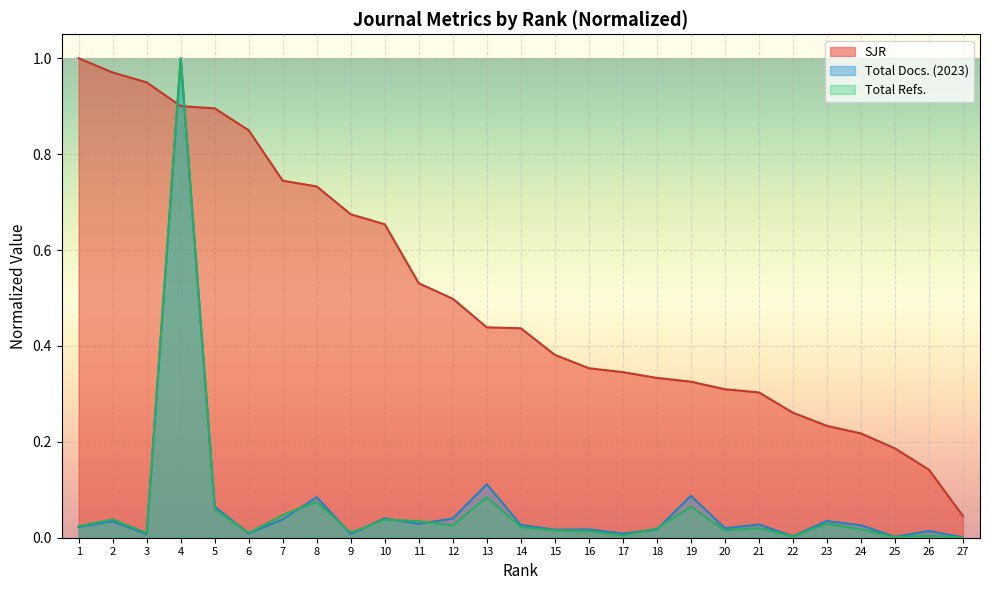

At which label does Total Refs. reach its peak?

4